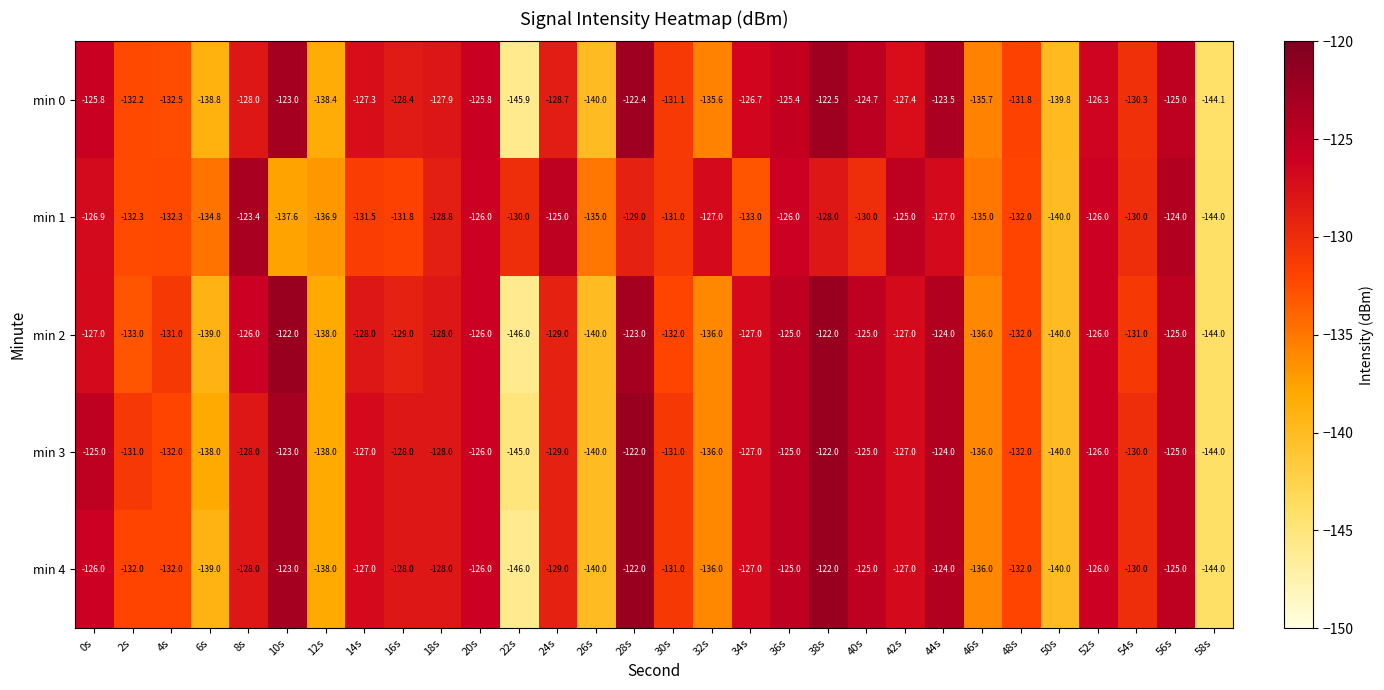

Where is min 4 nearest to the value -134?

2s